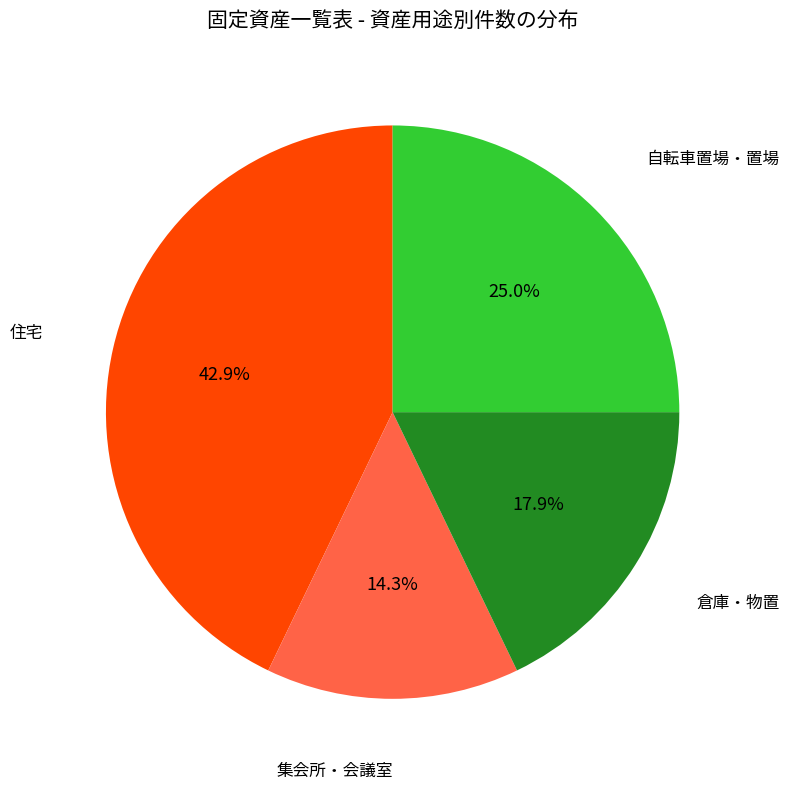

How many segments does this pie chart have?

4